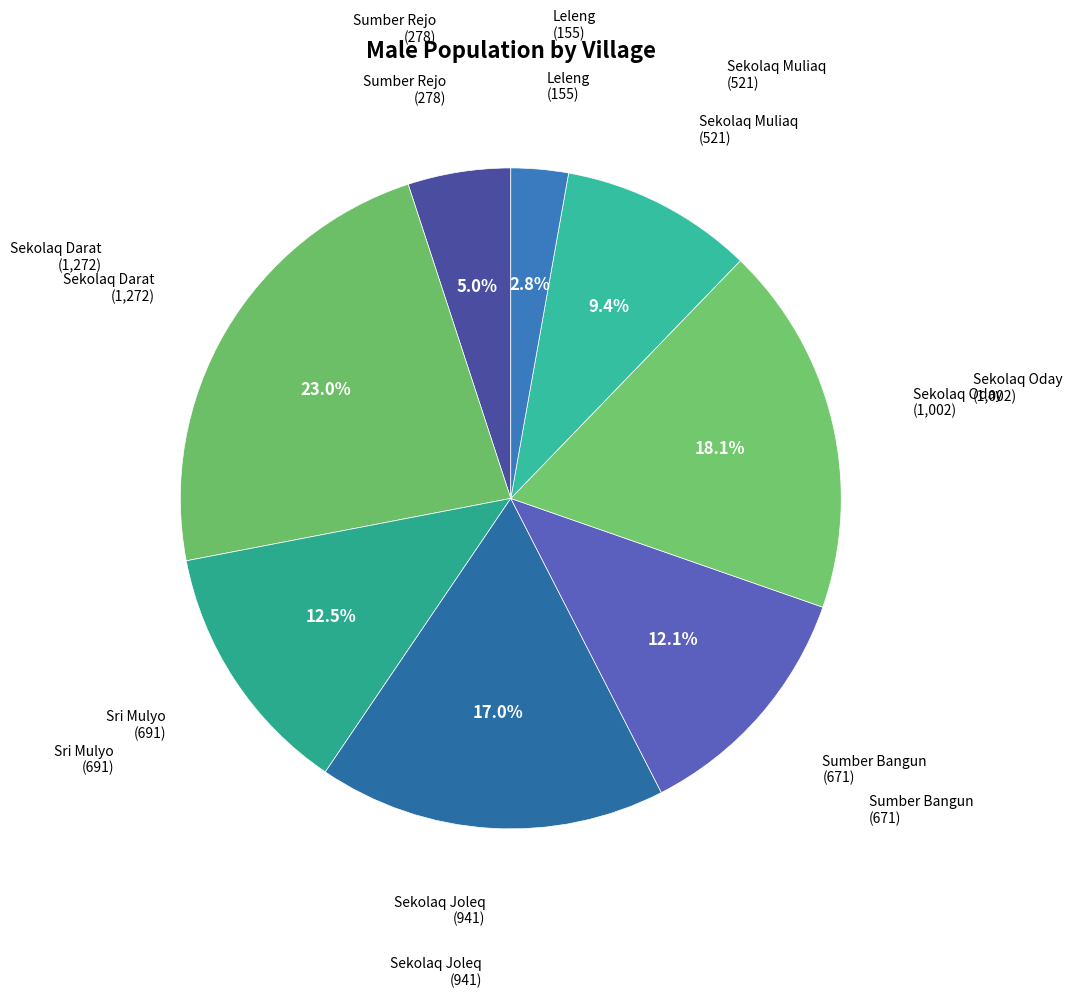

What is the ratio of the value at Sekolaq Oday to the value at Sumber Rejo?

3.6